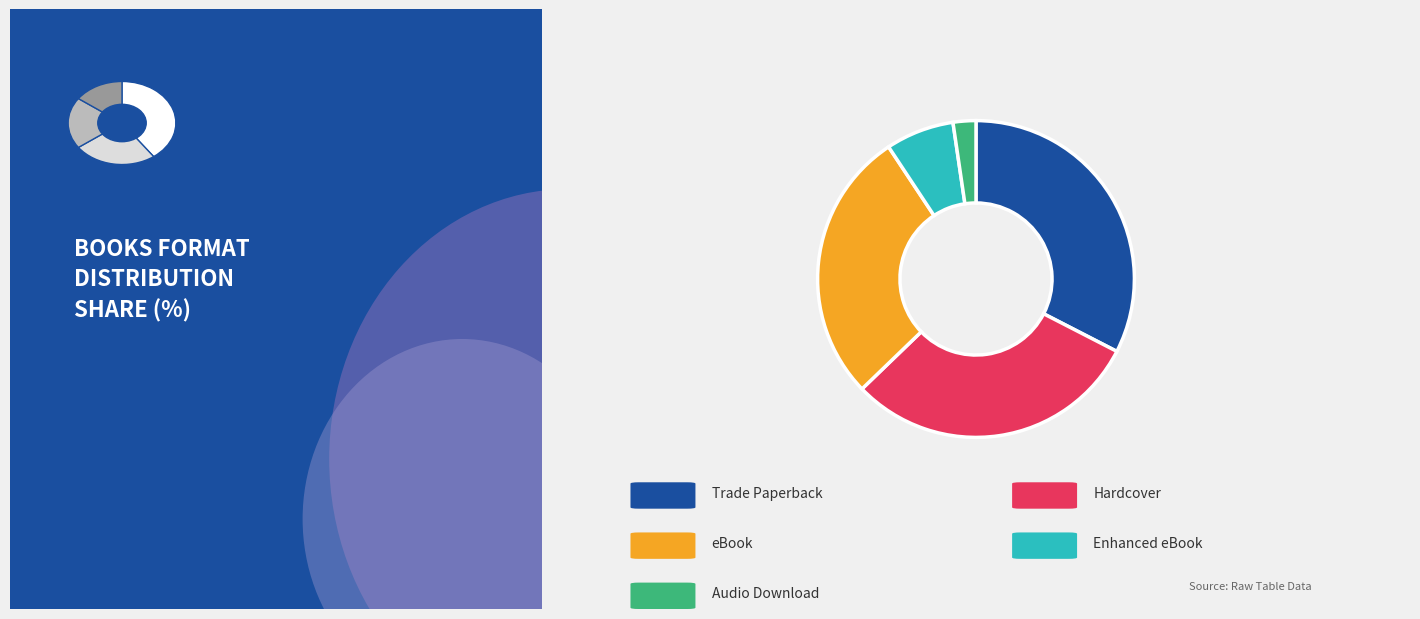

What is the total percentage of eBook and Enhanced eBook?

34.9%